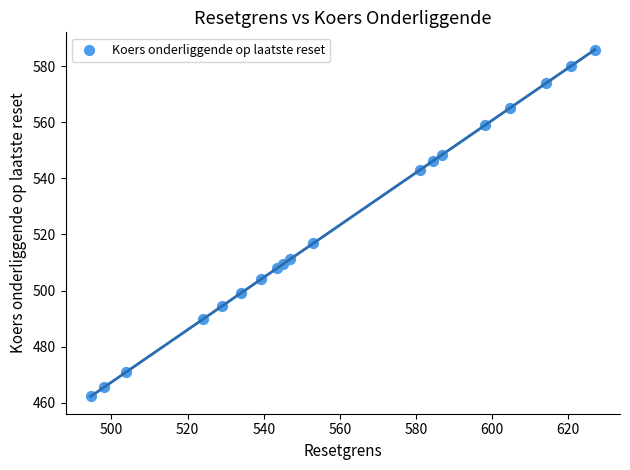

What is the range of X values (max minus min)?

132.4